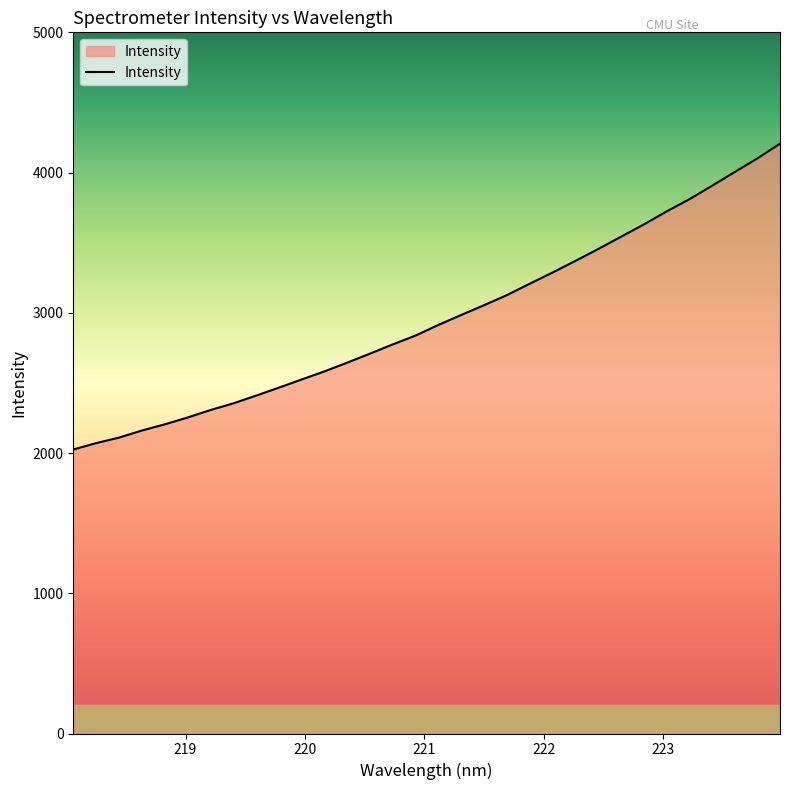

How many lines are shown in the chart?

1